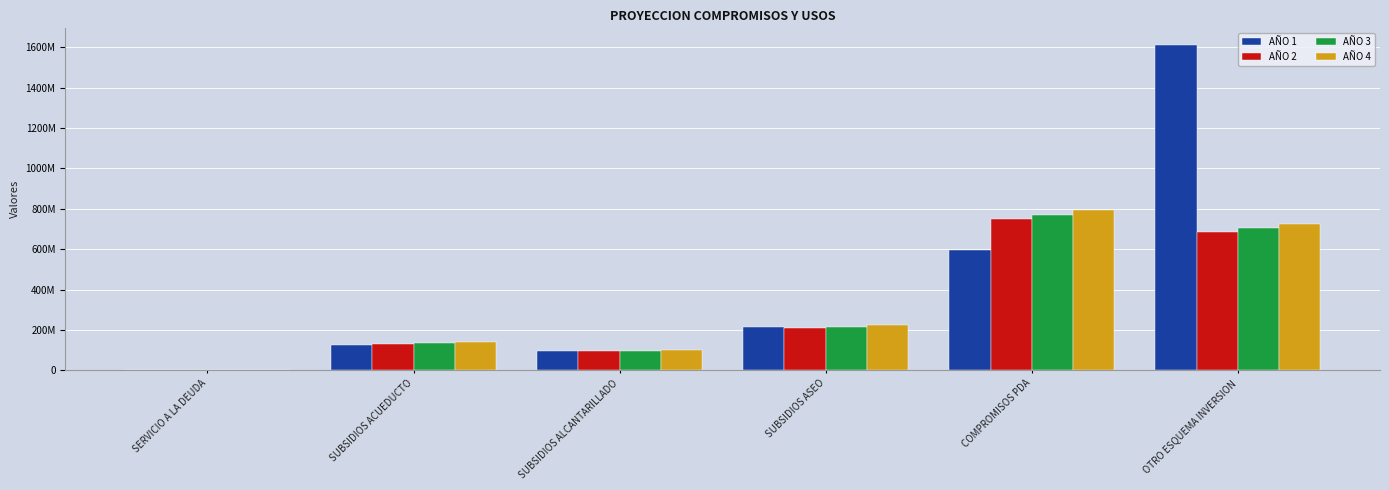

What is the value of the AÑO 4 bar at the 2nd from the left?

140634909.1